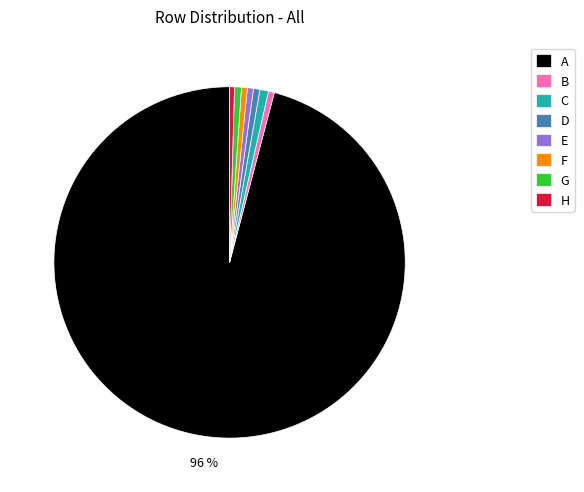

The C slice represents 1% of the pie. True or false?

True